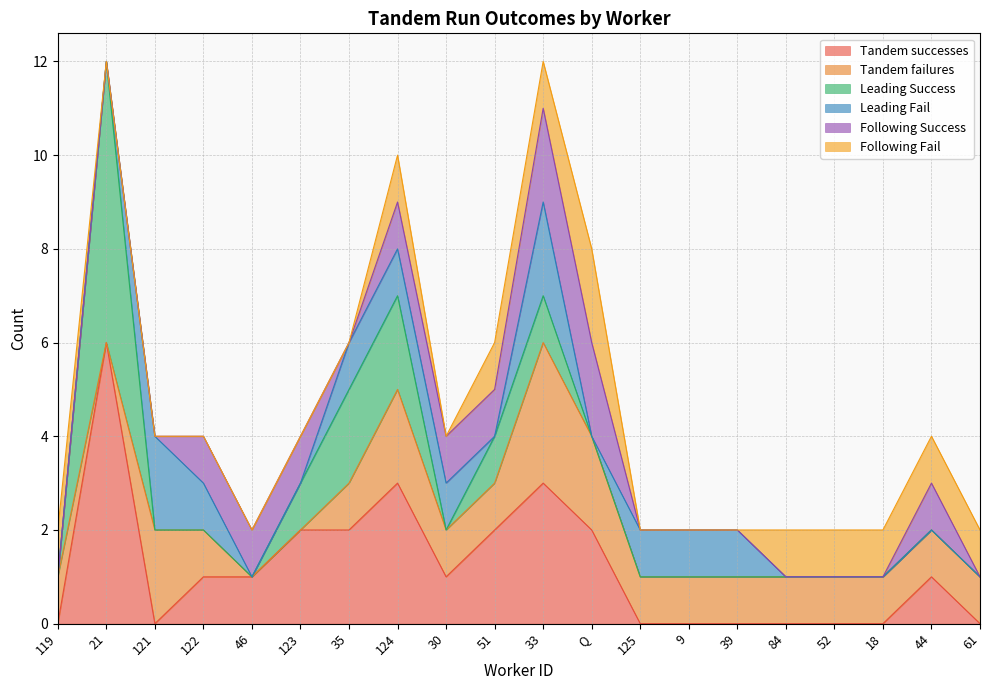

What position from the left is 44?

19